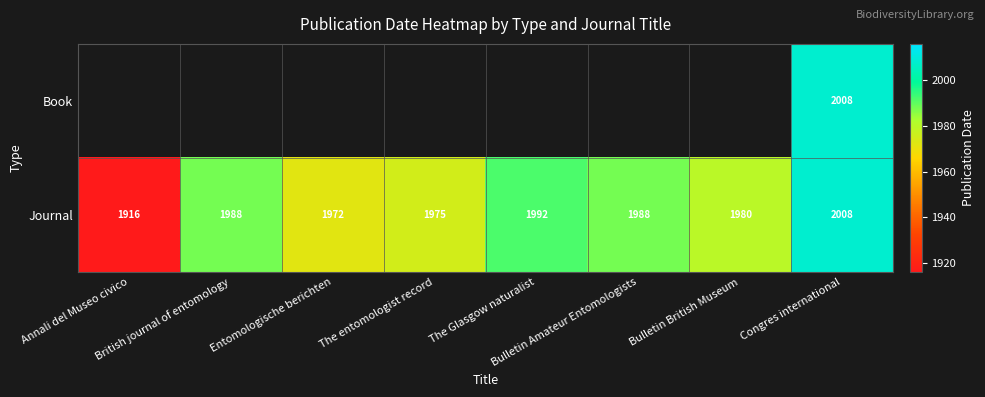

What is the maximum value shown in the chart?

2008.0